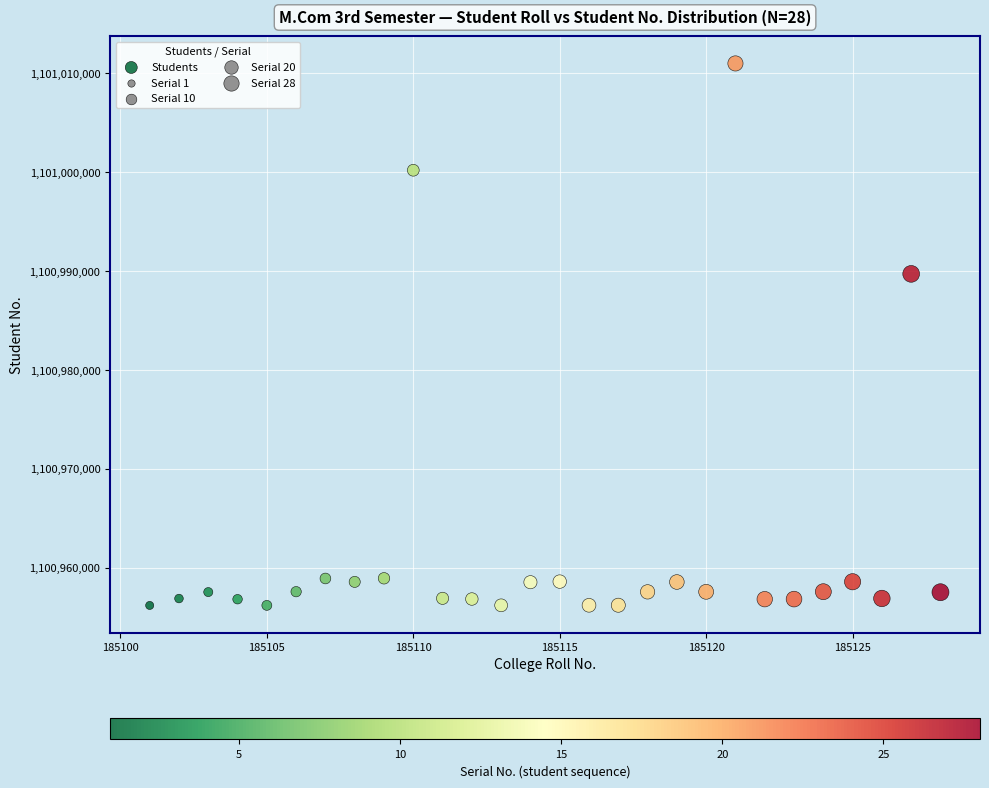

What is the range of Y values (max minus min)?

54838